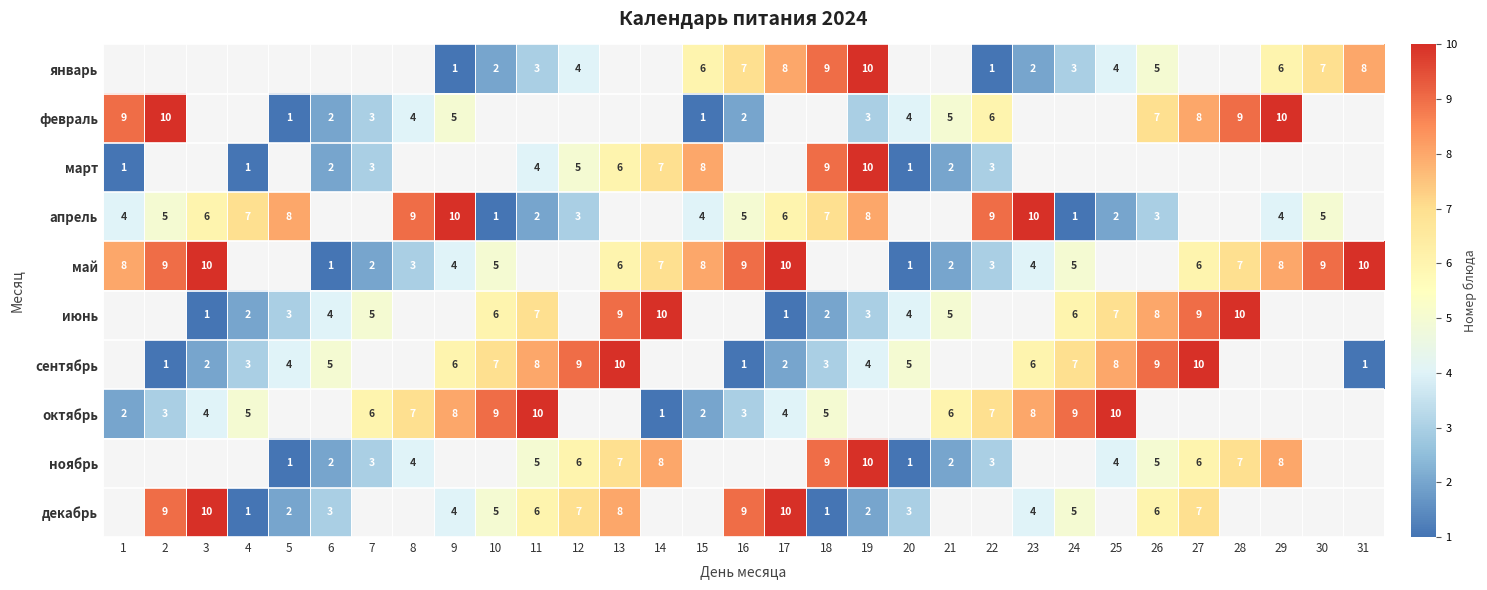

True or false: сентябрь has a value of 3 at 6.

False